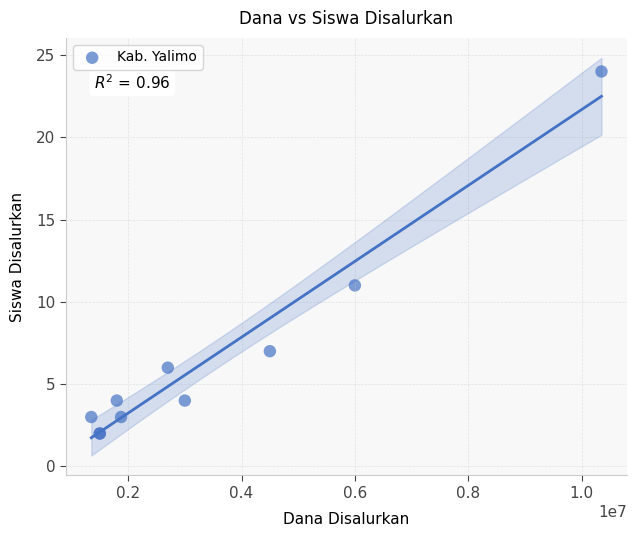

What Y value in the scatter plot is closest to 13?

11